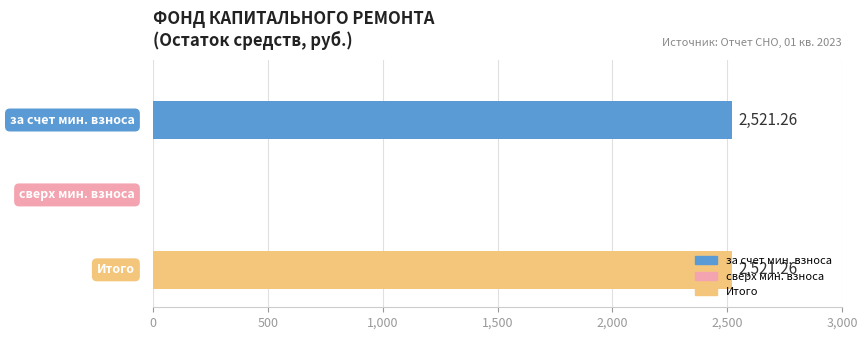

Count the number of data series in this chart.

3